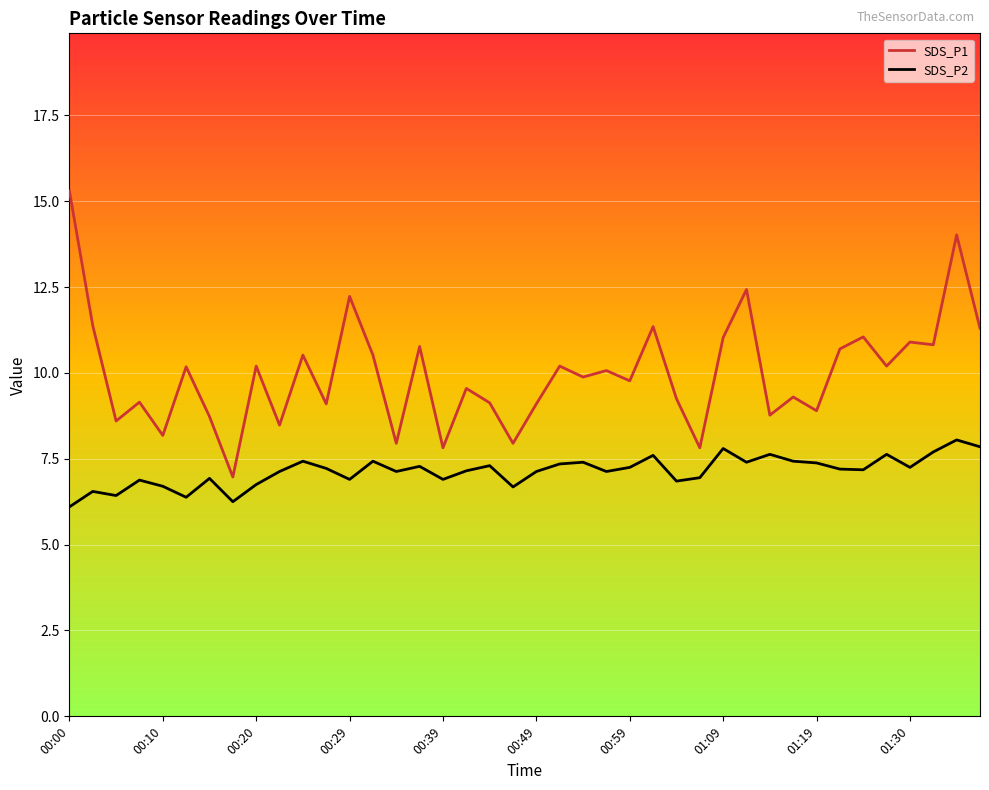

What is the highest value of the SDS_P2 series?

8.1